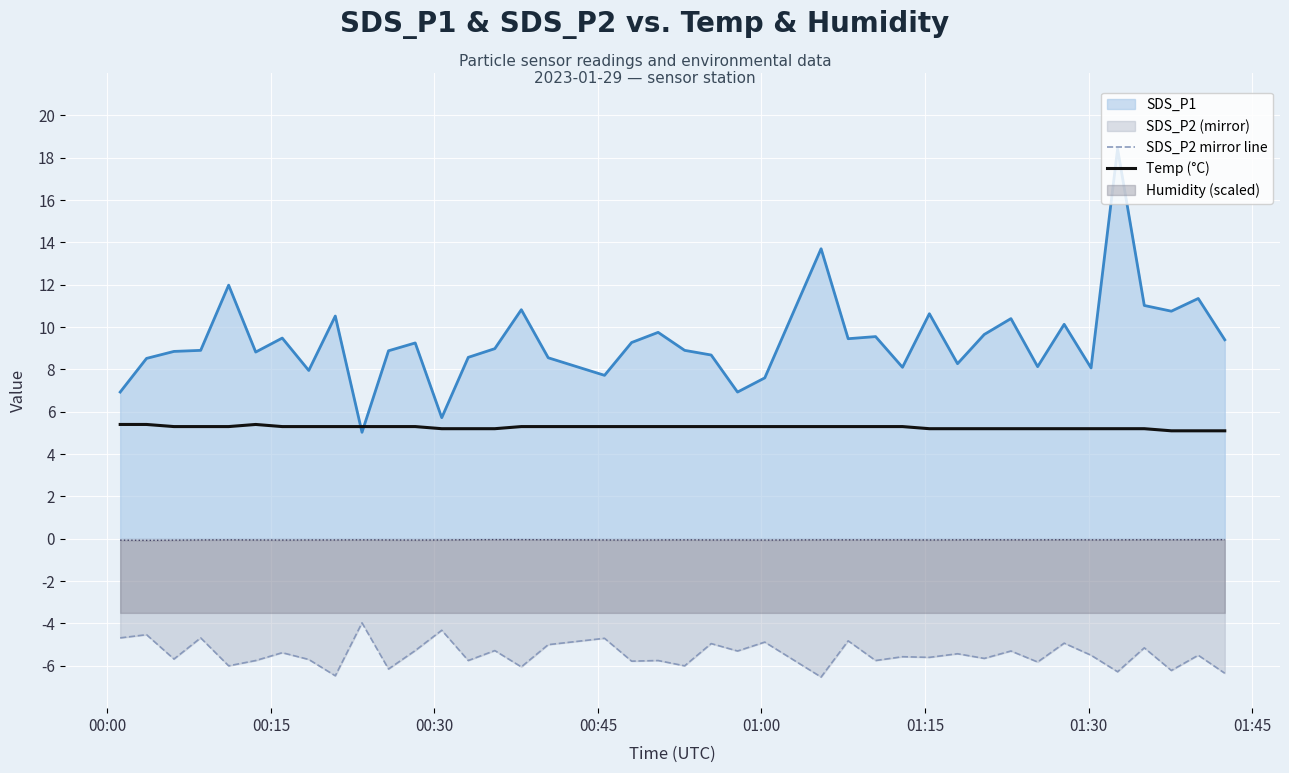

What is the label of the 3rd point from the left?

00:30